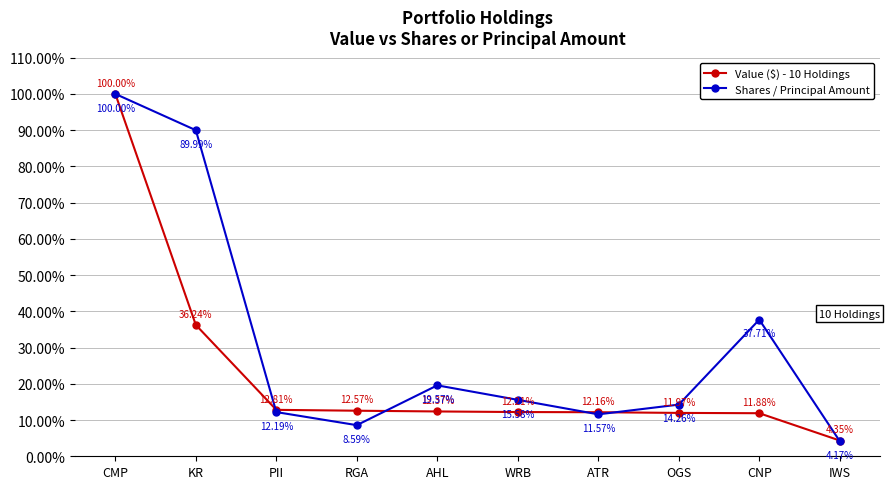

How many categories are shown in the chart?

10